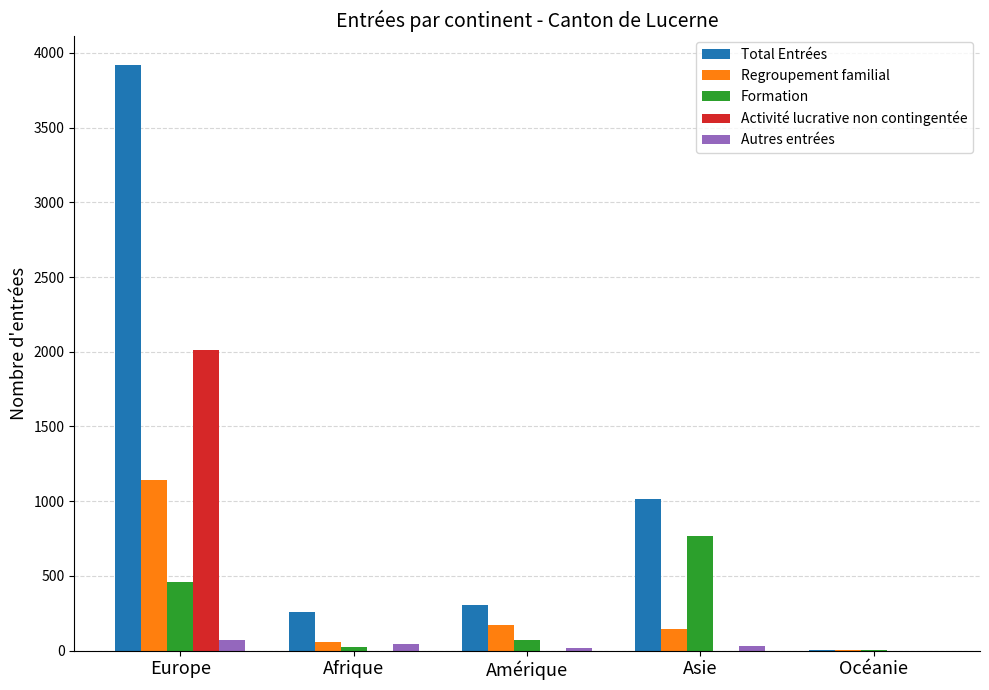

Is the value of Activité lucrative non contingentée at Europe greater than the value of Formation at Amérique?

Yes